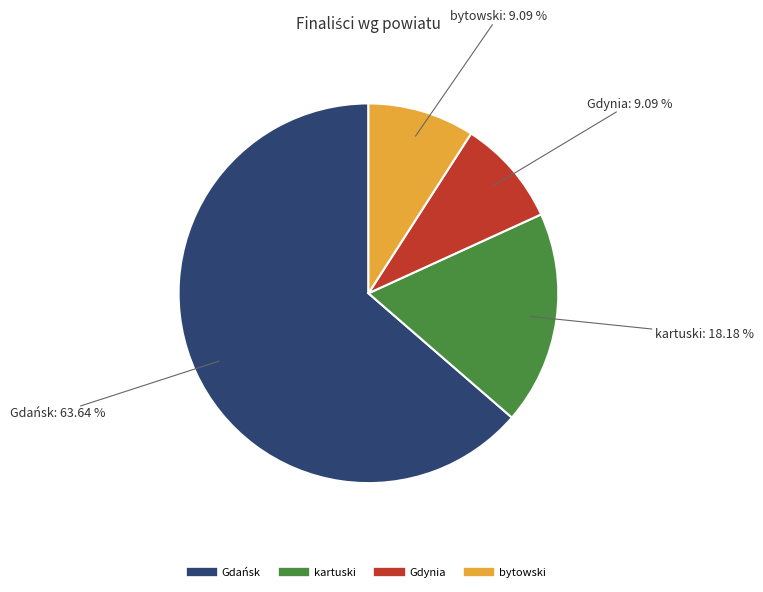

Is there a majority slice in this chart?

Yes